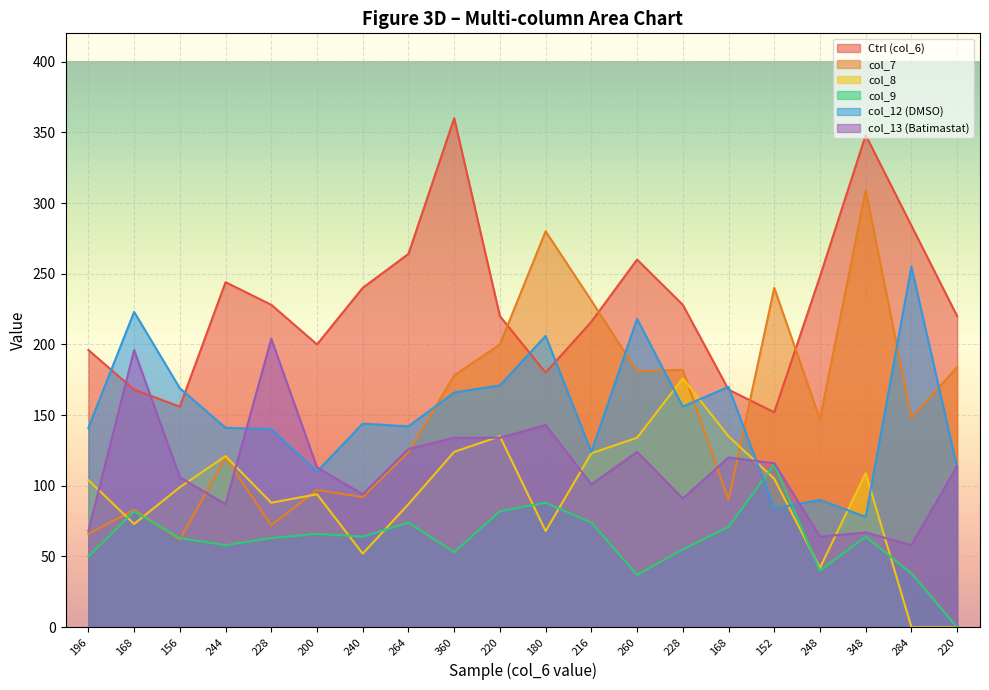

Does the chart display data point markers on the line(s)?

No